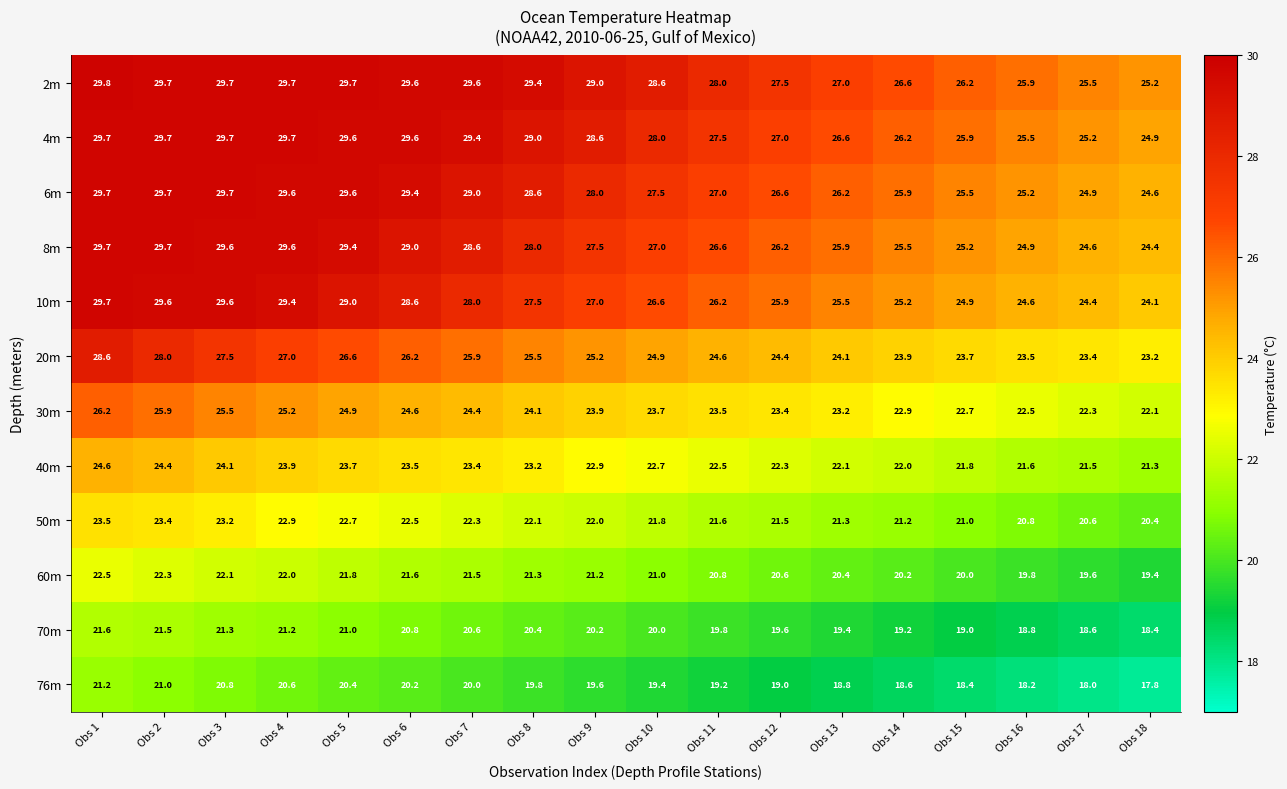

What is the average value of the 50m series?

21.9